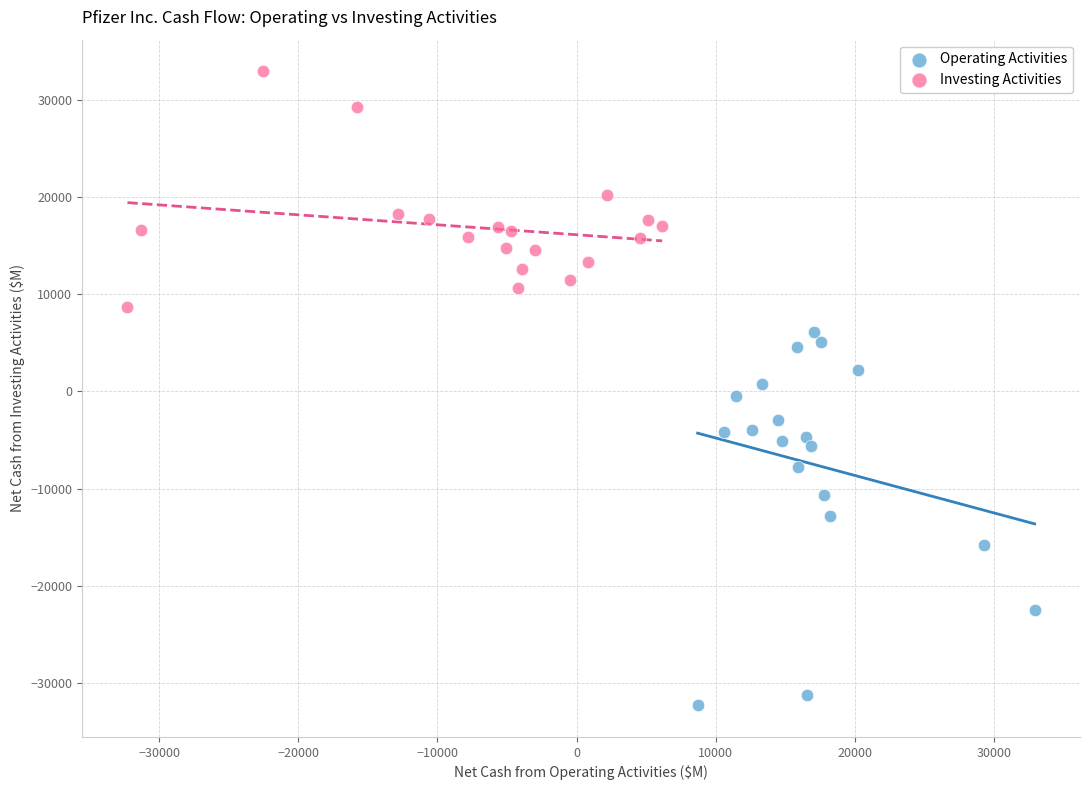

What are all the series names shown in the legend?

Operating Activities, Investing Activities